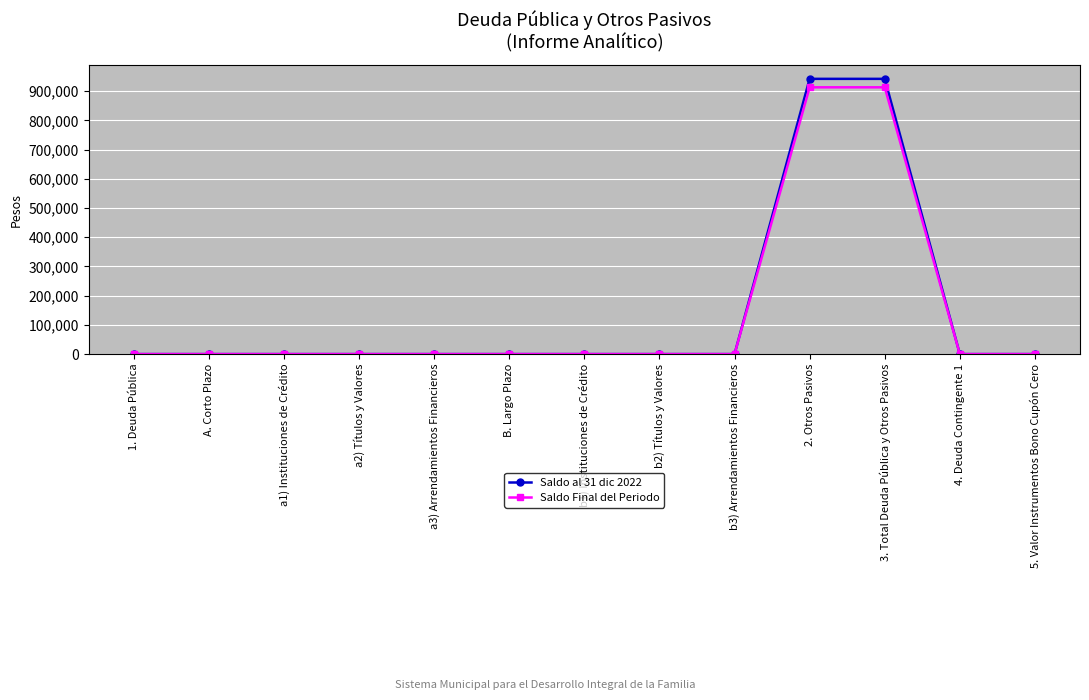

How many values in the Saldo Final del Periodo series exceed 0?

2